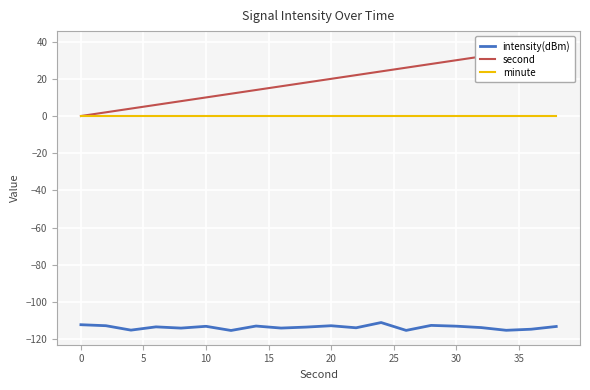

Is it true that intensity(dBm) equals -154.3 at 30?

False